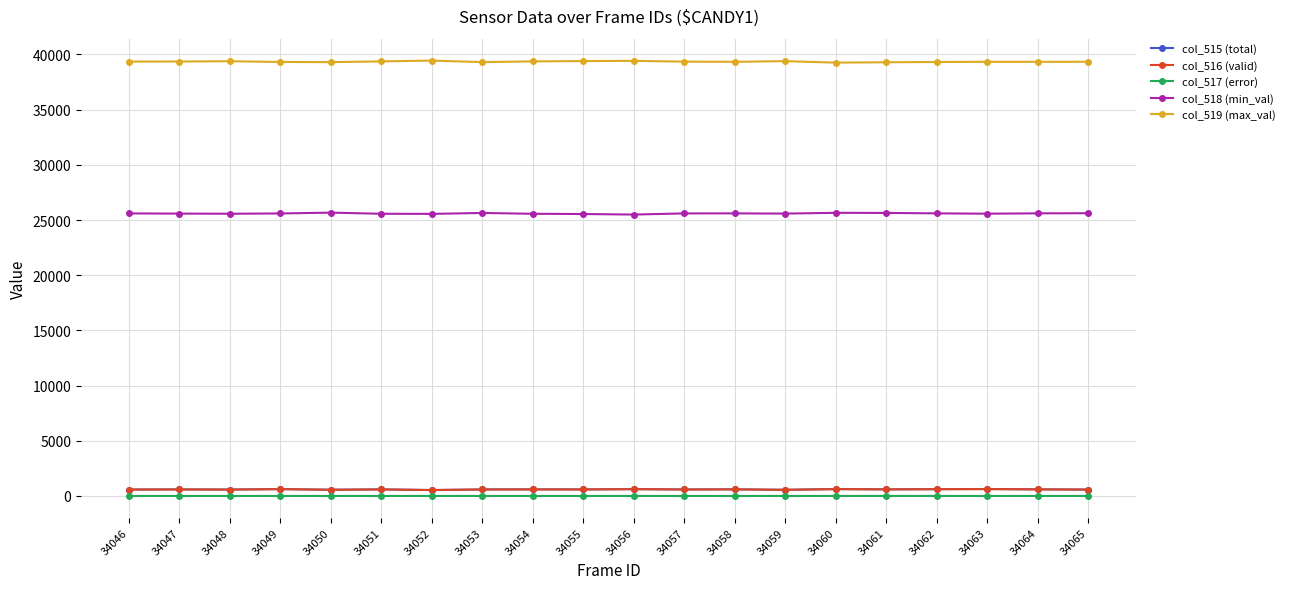

What is the maximum value shown in the chart?

39443